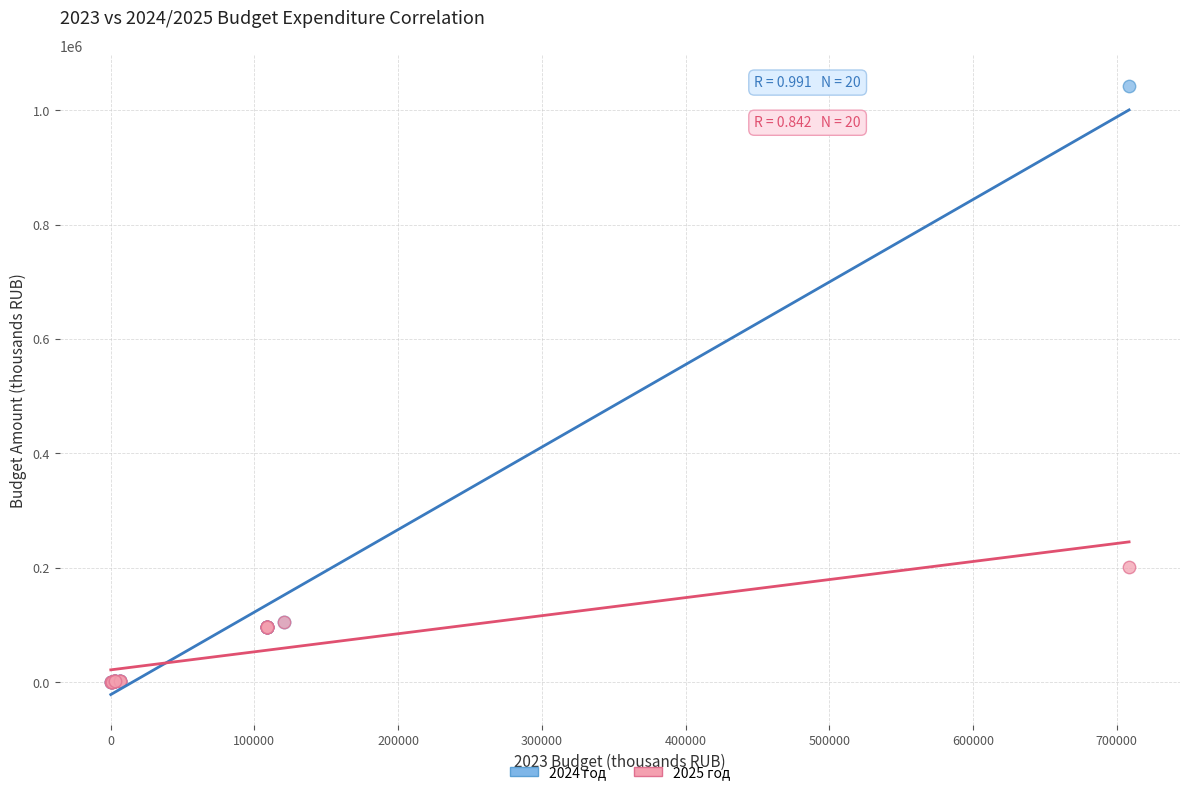

What are all the series names shown in the legend?

2024 год, 2025 год